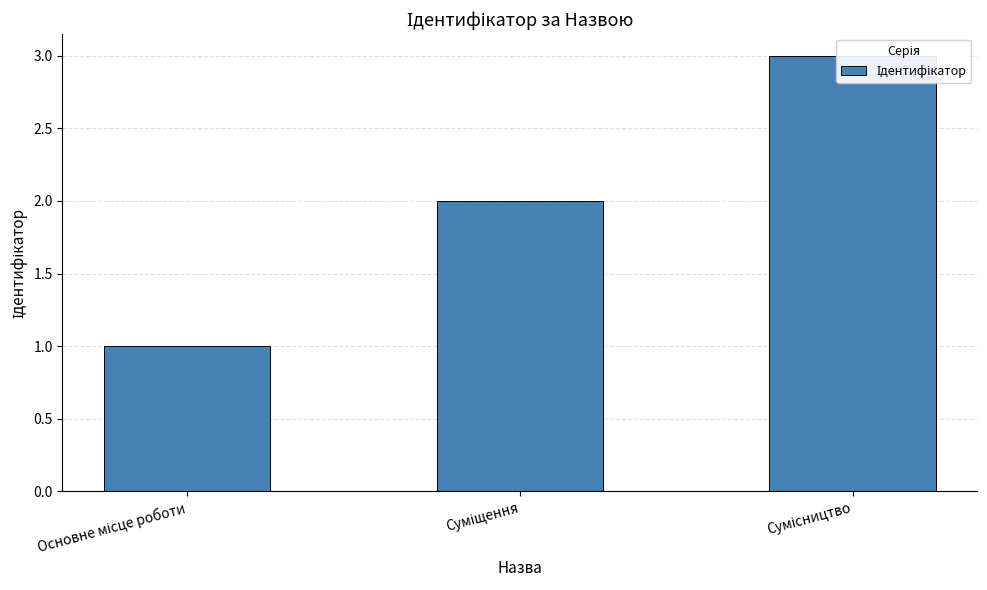

What is the difference between the maximum and minimum values?

2